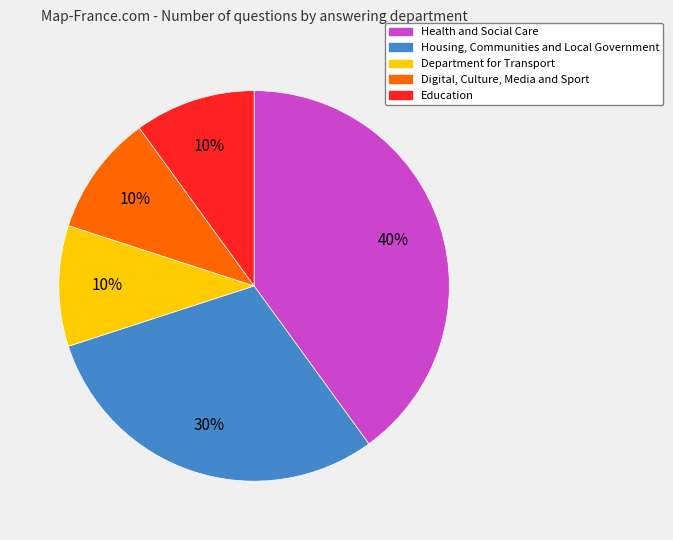

To the nearest percent, what is the difference between the Housing, Communities and Local Government and Digital, Culture, Media and Sport slice percentages?

20%